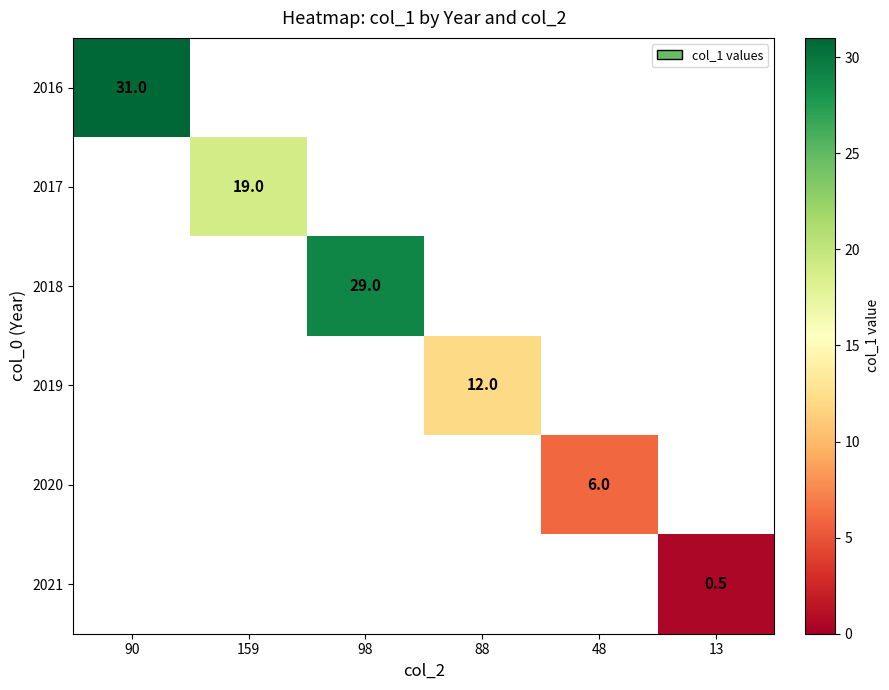

The 2021 series shows 0.5 at 13. True or false?

True